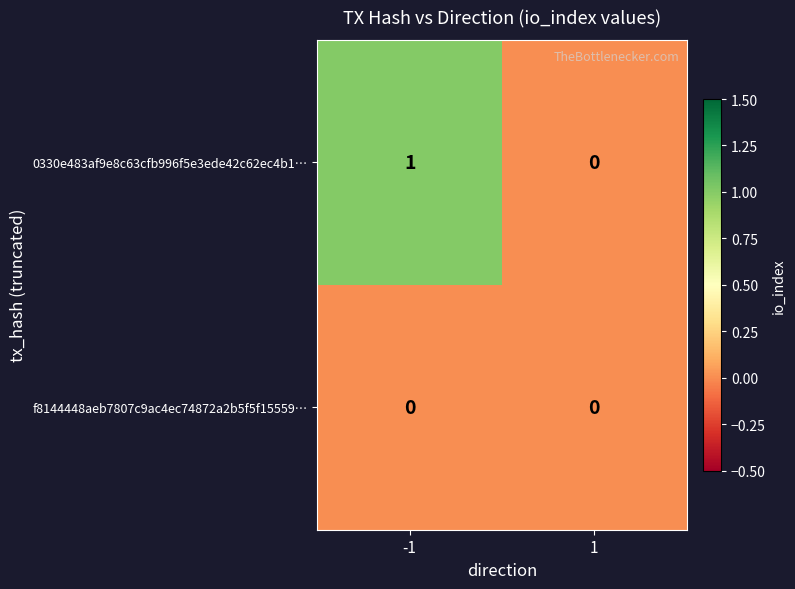

Reading right to left, what are all the values shown in this chart?

0330e483af9e8c63cfb996f5e3ede42c62ec4b1…: 0	1
f8144448aeb7807c9ac4ec74872a2b5f5f15559…: 0	0